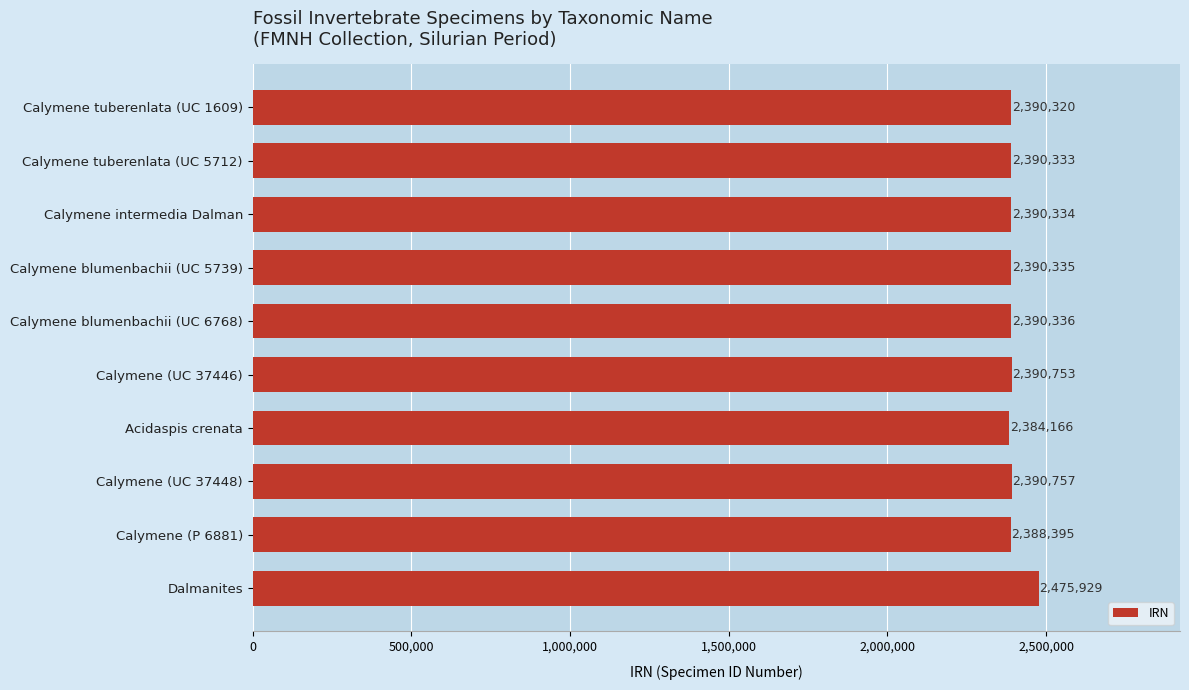

The value at Dalmanites is 1420594. True or false?

False